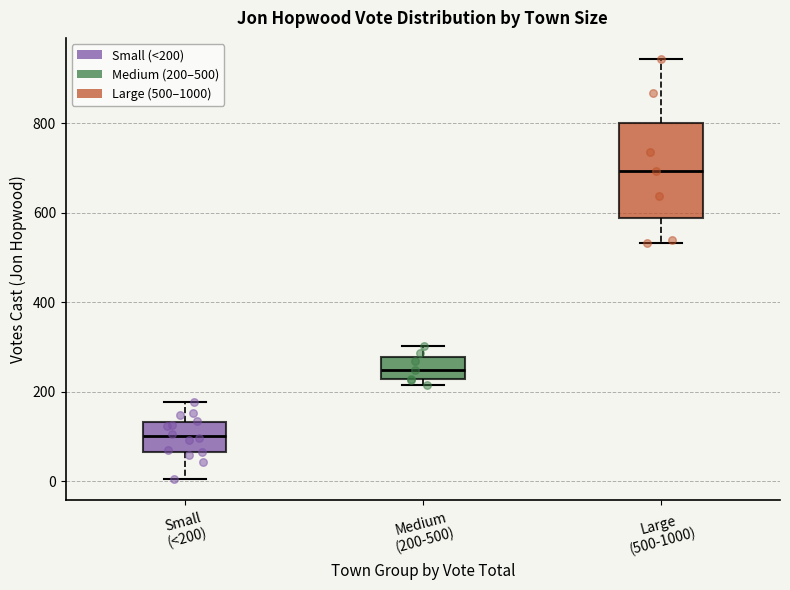

Reading left to right, transcribe this box plot: for each box, give where its median line is, the range the box spans, and where its two whiskers end, as read against the y-axis. The values are not printed on the chart, so give them approximately, as read against the axis.

Small (<200): median 100, box 60 to 140, whiskers 0 to 180
Medium (200-500): median 260, box 220 to 280, whiskers 220 (just below the box's lower edge) to 300
Large (500-1000): median 700, box 580 to 800, whiskers 540 to 940